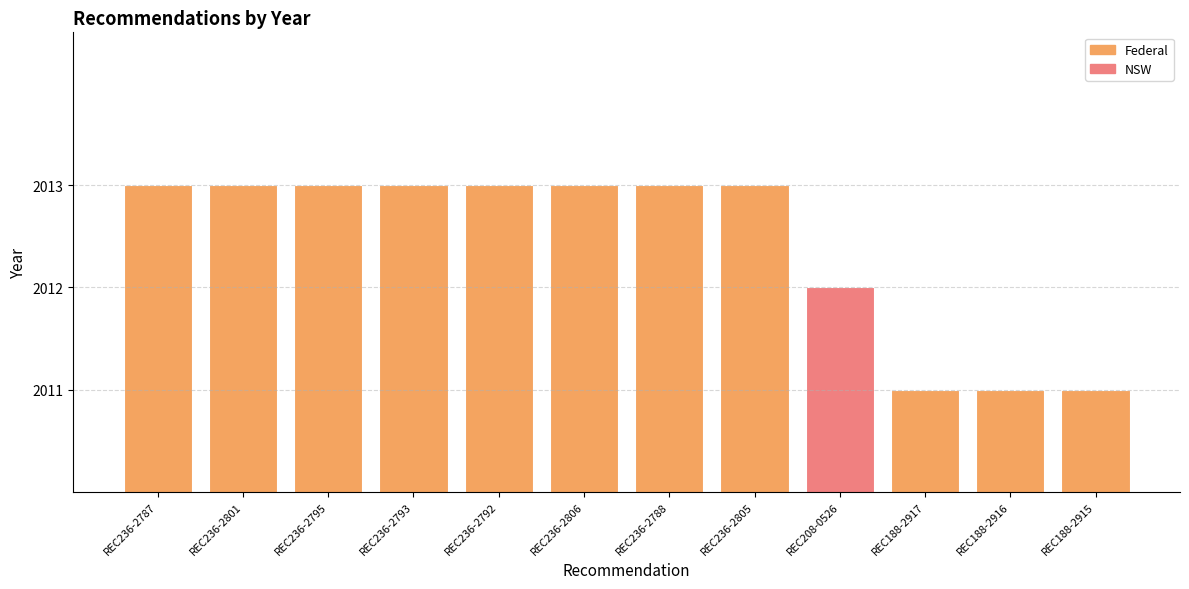

What is the label of the 8th bar from the right?

REC236-2792